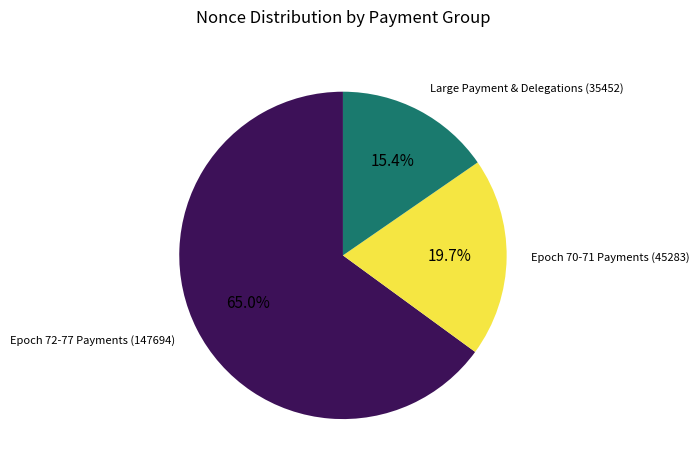

Does any single category account for the majority?

Yes